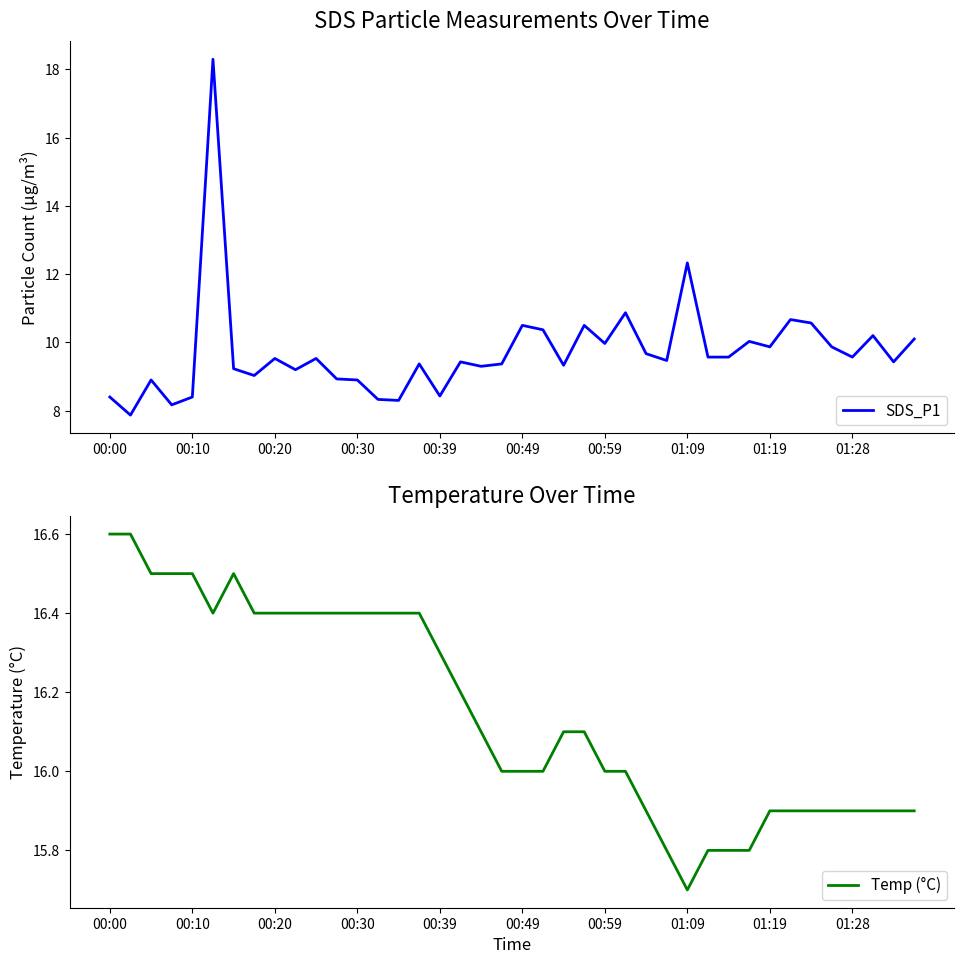

The value of SDS_P1 at 17 is 9.4. True or false?

True